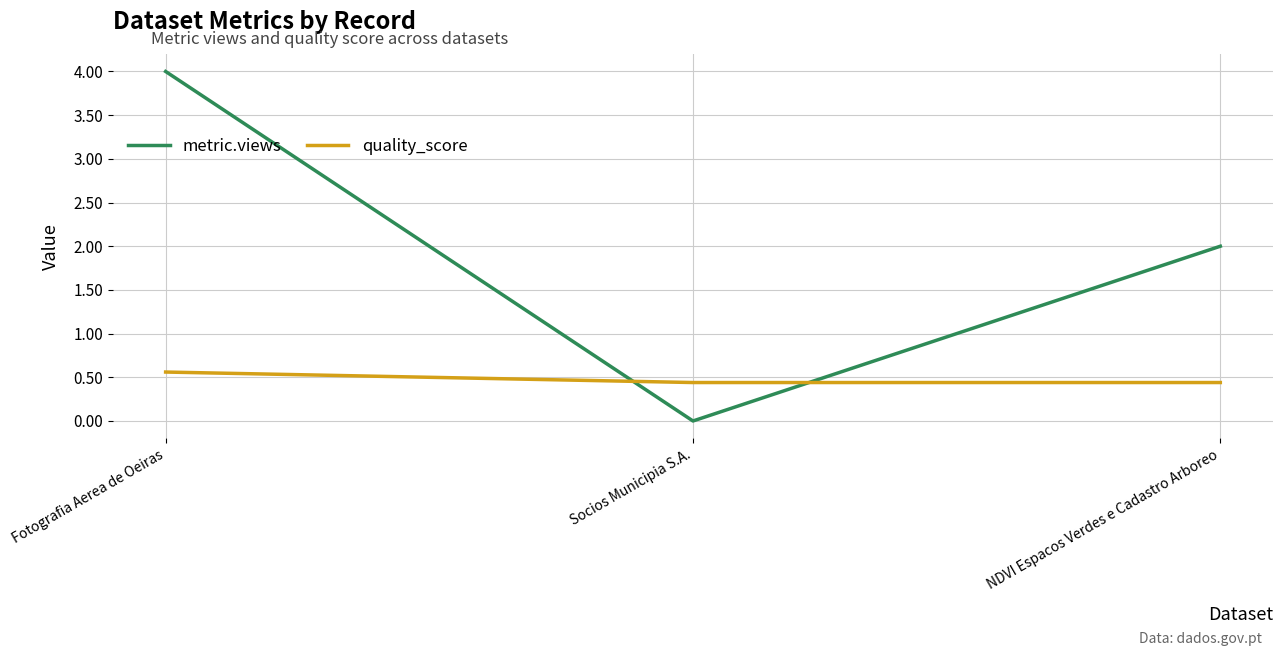

What is the maximum value for quality_score?

0.6